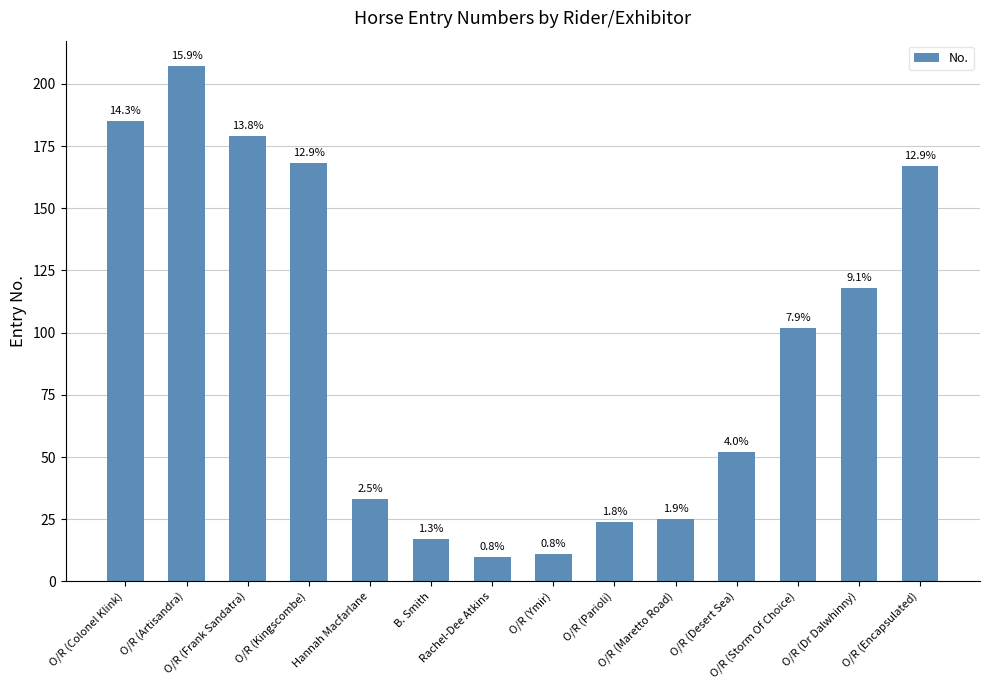

Reading left to right, transcribe all the data shown in this chart.

O/R (Colonel Klink)=185	O/R (Artisandra)=207	O/R (Frank Sandatra)=179	O/R (Kingscombe)=168	Hannah Macfarlane=33	B. Smith=17	Rachel-Dee Atkins=10	O/R (Ymir)=11	O/R (Parioli)=24	O/R (Maretto Road)=25	O/R (Desert Sea)=52	O/R (Storm Of Choice)=102	O/R (Dr Dalwhinny)=118	O/R (Encapsulated)=167